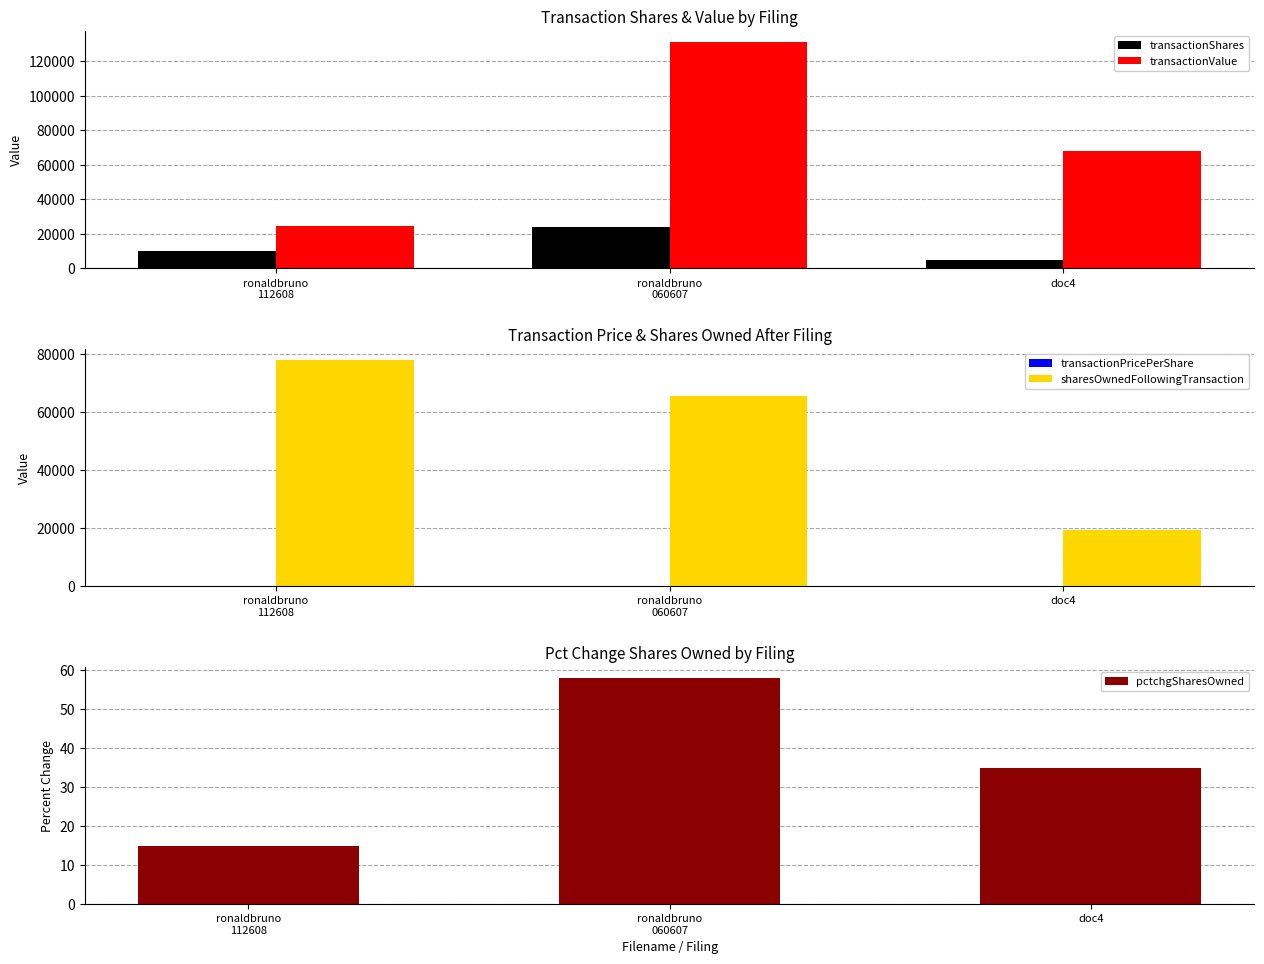

How many groups of bars are there?

3